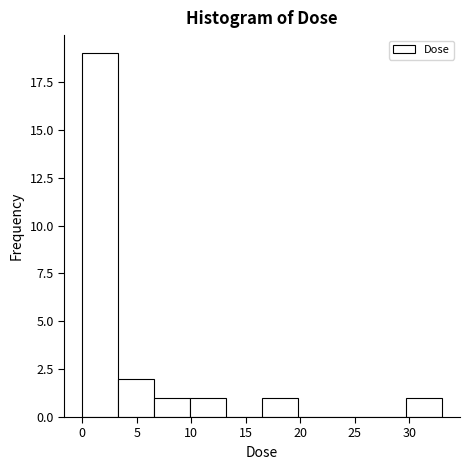

Reading left to right, list every bar in this chart as the range it spans on the x-axis followed by its height. Neither the bar edges nor the heights are printed on the chart, so give them approximately, as read against the axes.

0.0 to 3.5: 19
3.5 to 6.5: 2
6.5 to 10.0: 1
10.0 to 13.0: 1
13.0 to 16.5: 0
16.5 to 20.0: 1
20.0 to 23.0: 0
23.0 to 26.5: 0
26.5 to 29.5: 0
29.5 to 33.0: 1